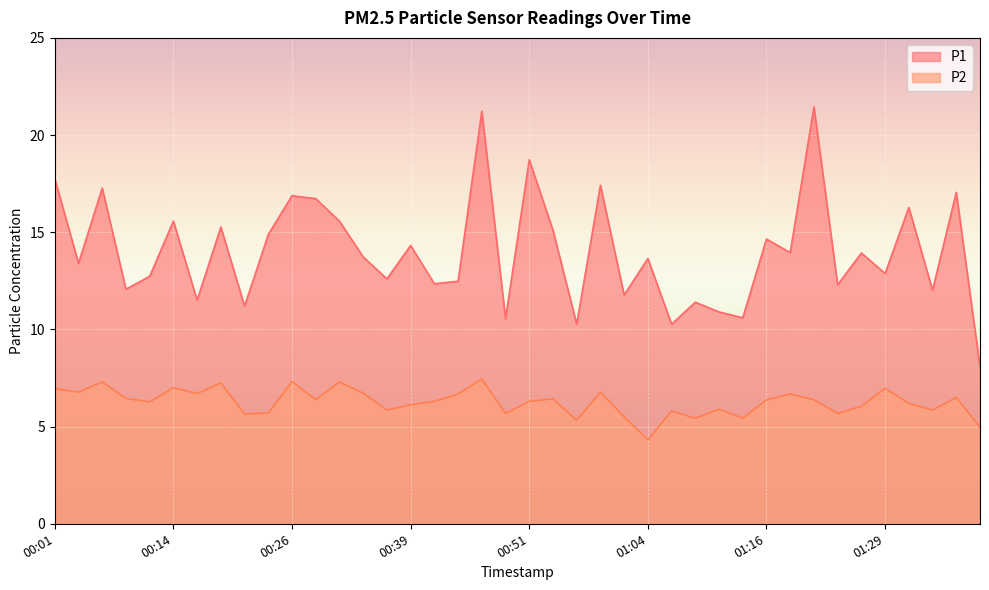

What is the average value of the P1 series?

14.0